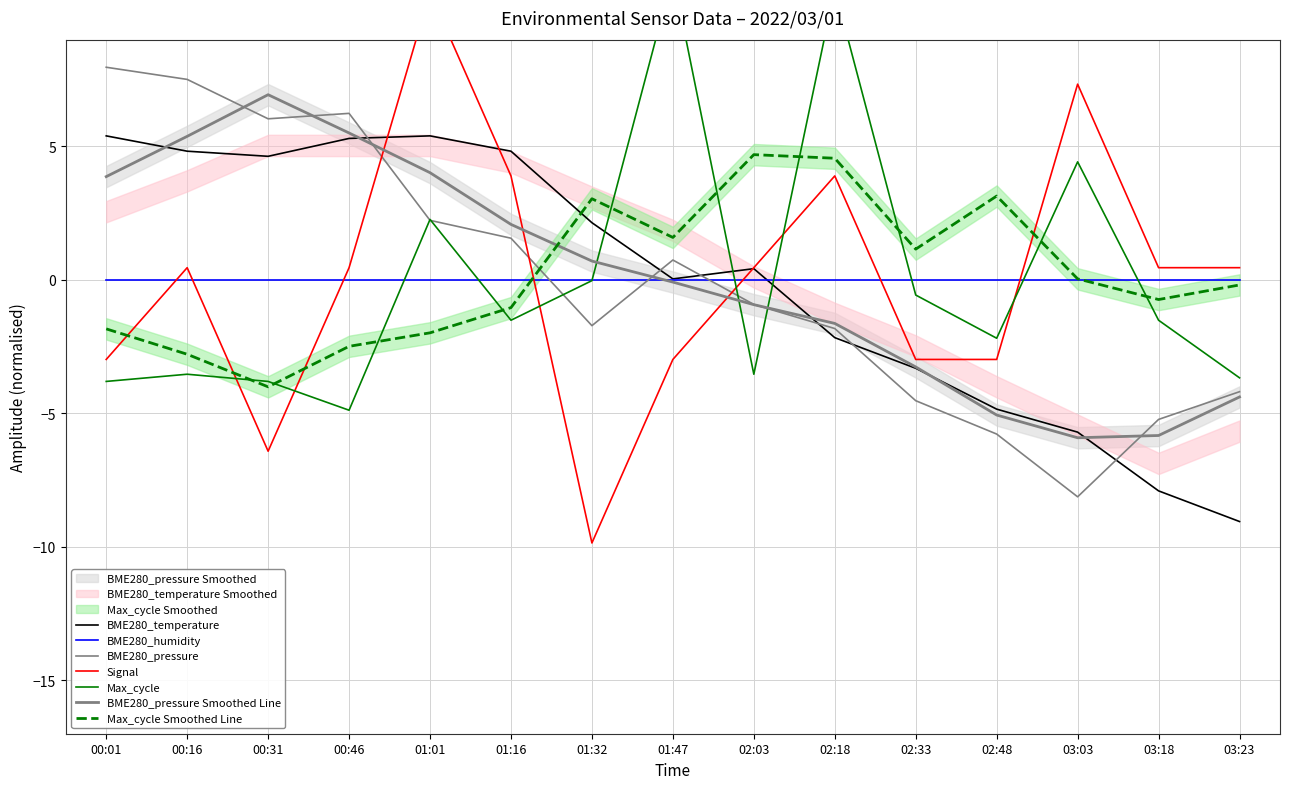

What is the maximum value shown in the chart?

11.4